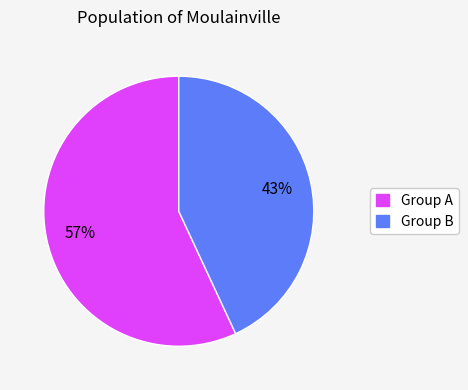

Is it true that Group B is 43% of the pie?

True